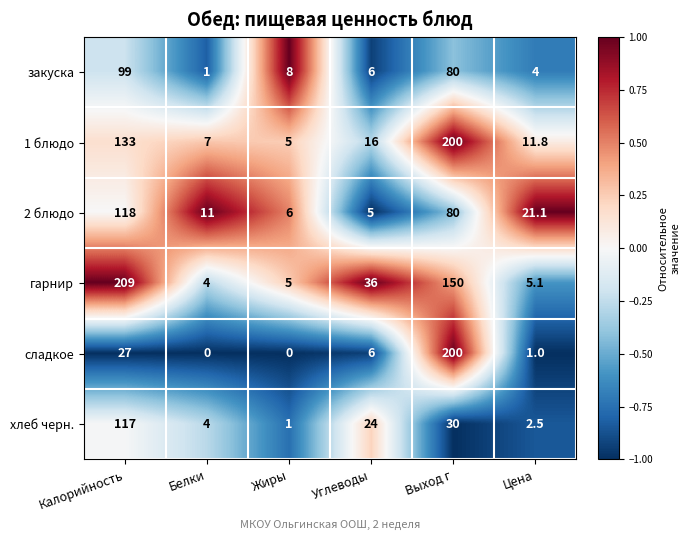

Is it true that хлеб черн. equals 166.9 at Калорийность?

False